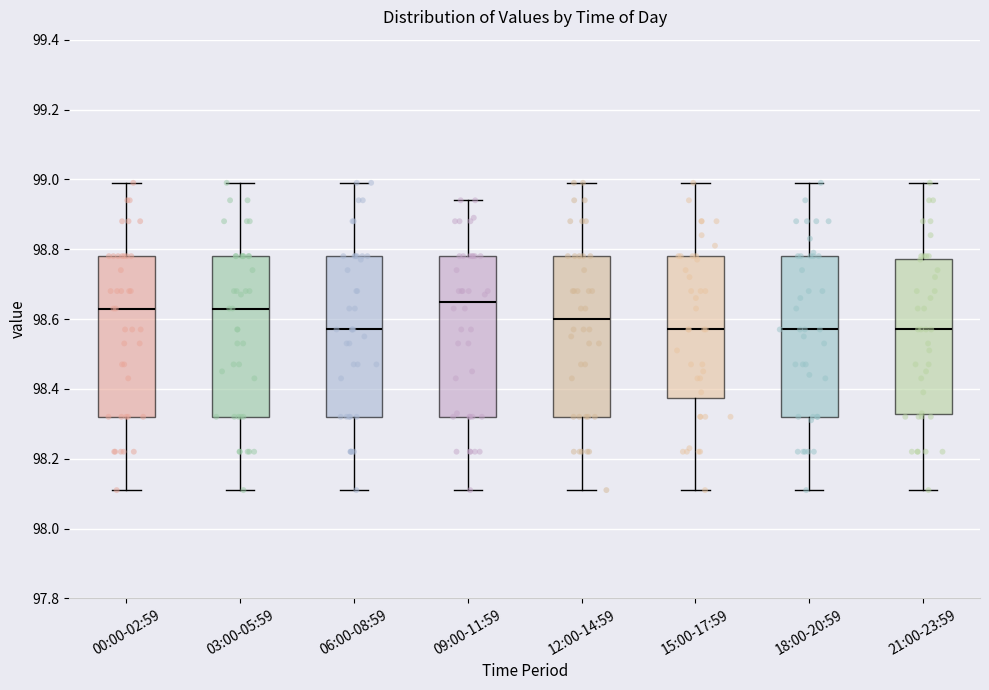

Reading left to right, read every box against the y-axis: the position of its median line, the range the box covers, and the ends of its whiskers. The values are not printed on the chart, so give them approximately, as read against the axis.

00:00-02:59: median 98.64, box 98.32 to 98.78, whiskers 98.12 to 99.00
03:00-05:59: median 98.64, box 98.32 to 98.78, whiskers 98.12 to 99.00
06:00-08:59: median 98.58, box 98.32 to 98.78, whiskers 98.12 to 99.00
09:00-11:59: median 98.66, box 98.32 to 98.78, whiskers 98.12 to 98.94
12:00-14:59: median 98.60, box 98.32 to 98.78, whiskers 98.12 to 99.00
15:00-17:59: median 98.58, box 98.38 to 98.78, whiskers 98.12 to 99.00
18:00-20:59: median 98.58, box 98.32 to 98.78, whiskers 98.12 to 99.00
21:00-23:59: median 98.58, box 98.32 to 98.78, whiskers 98.12 to 99.00